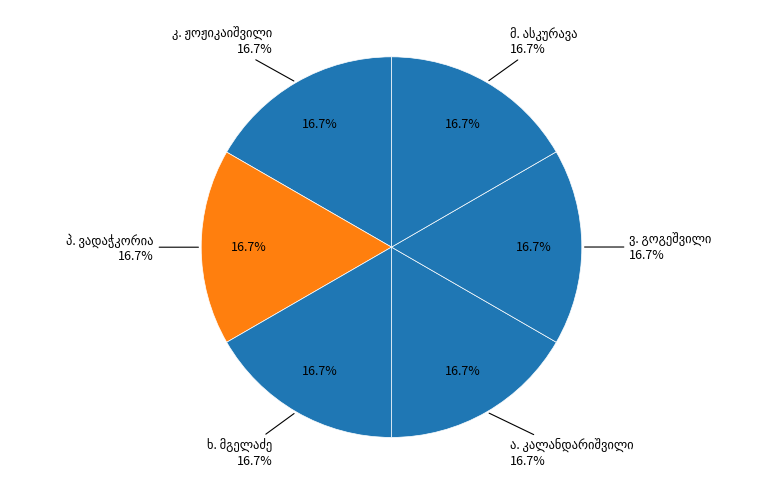

Is ხ. მგელაძე the majority of the pie?

No